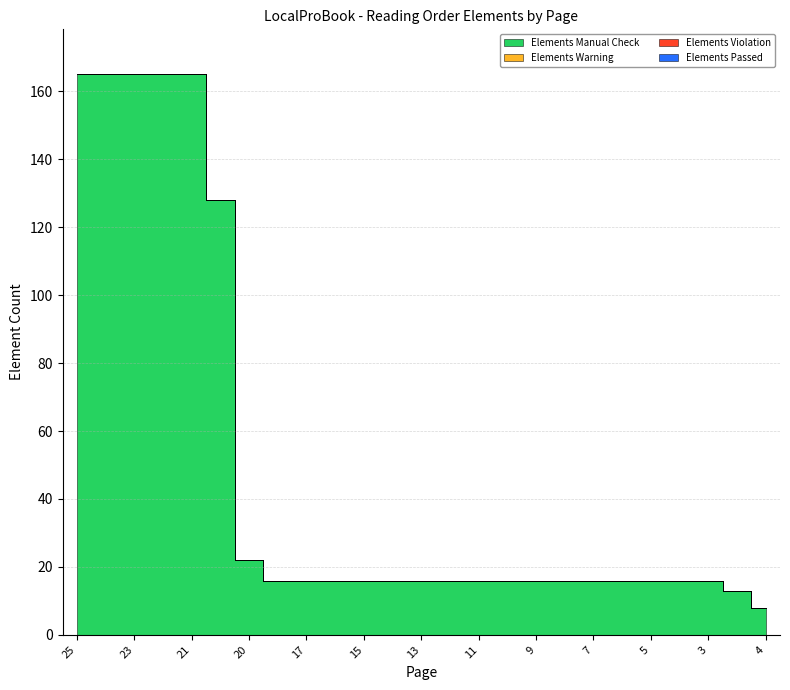

What is the total value across all series at 11?

16